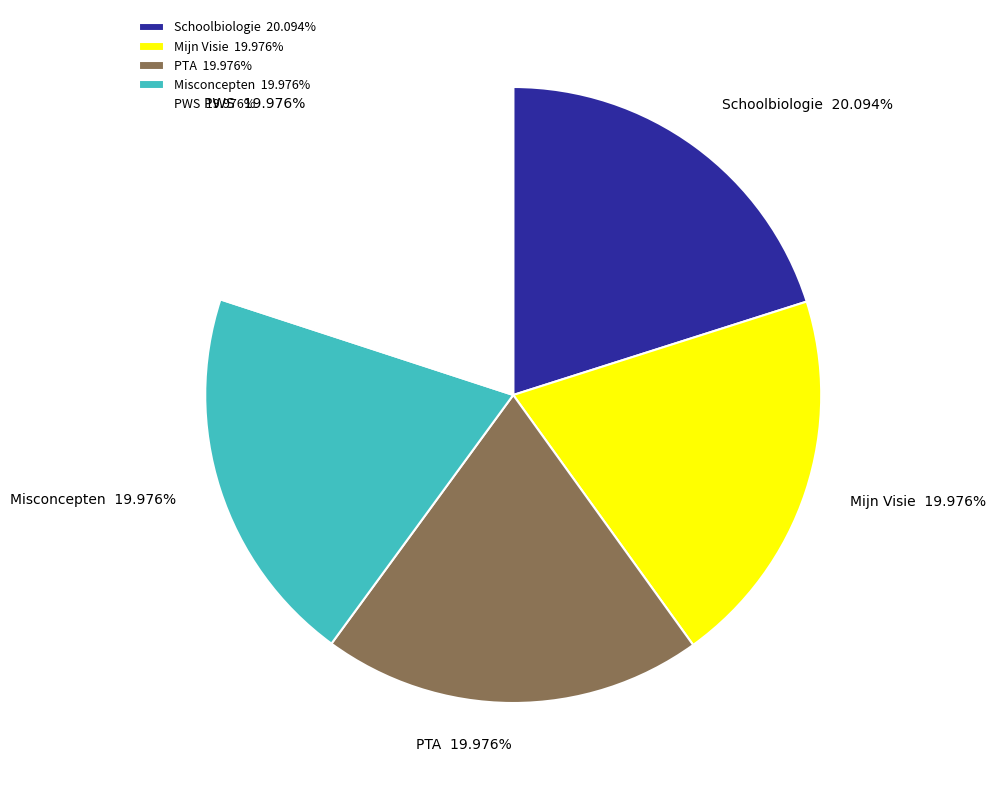

Combined, what portion of the pie is Mijn Visie and PTA?

40.0%